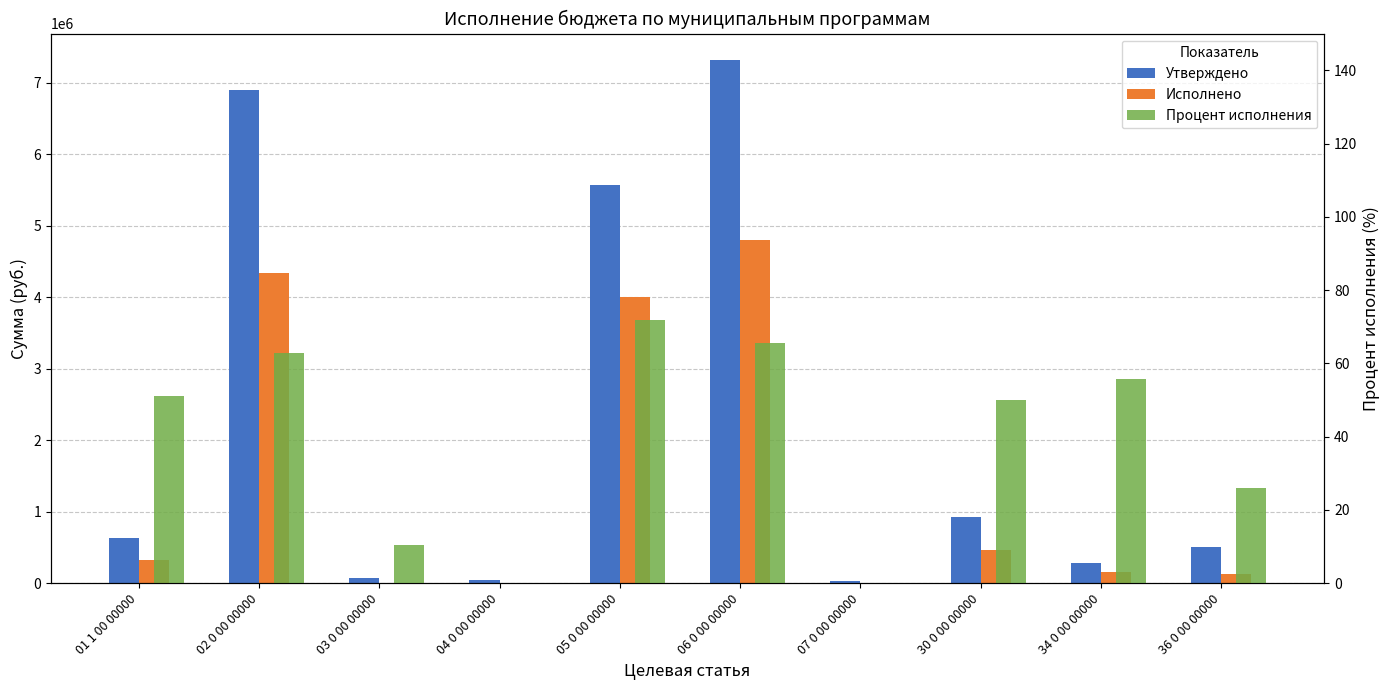

Which label corresponds to the smallest value in the chart?

04 0 00 00000